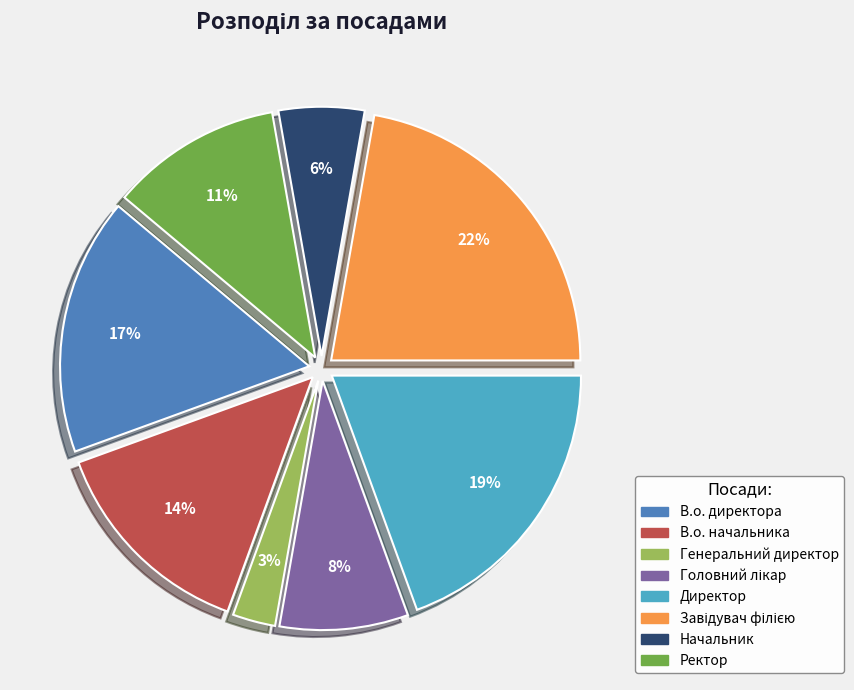

What is the smallest slice in the pie chart?

Генеральний директор